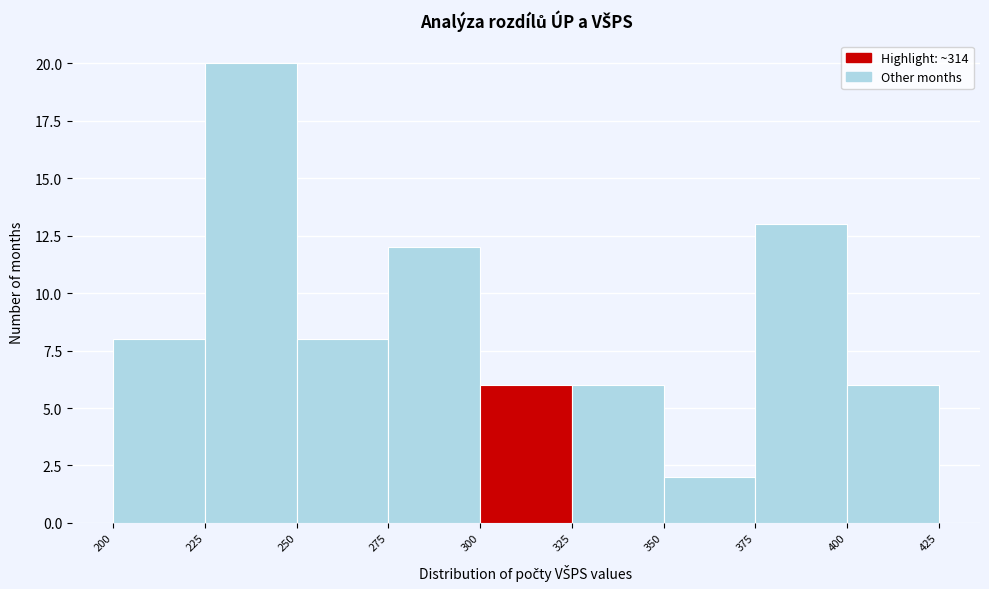

What is the height of the bar covering 250 to 275 on the x-axis? The values are not printed on the chart, so give them approximately, as read against the axis.

8